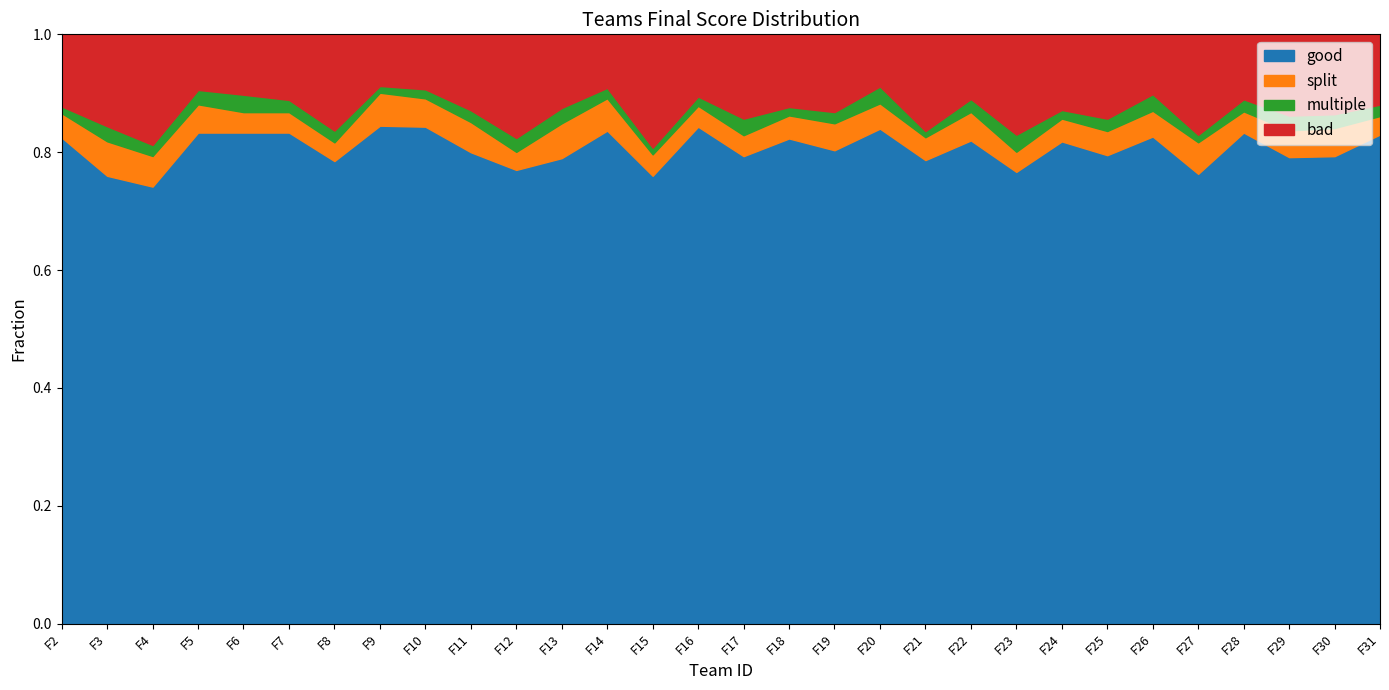

How many values are below 81?

15